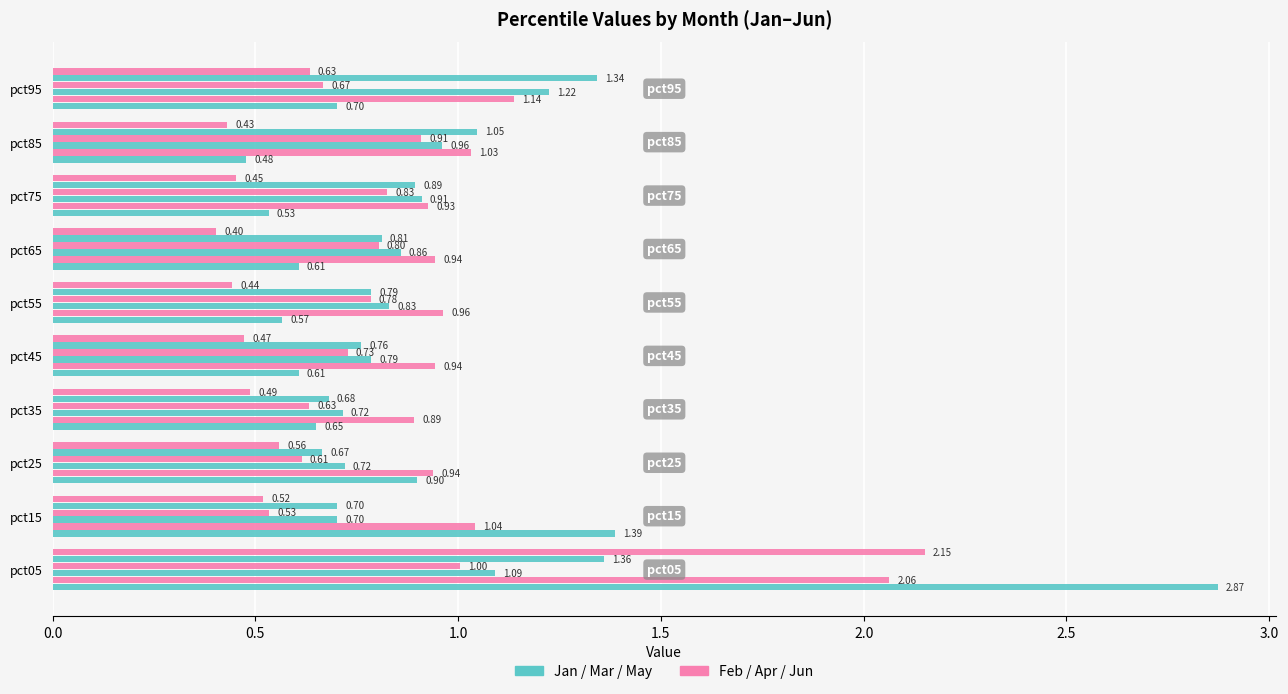

How many distinct data groups are displayed?

6